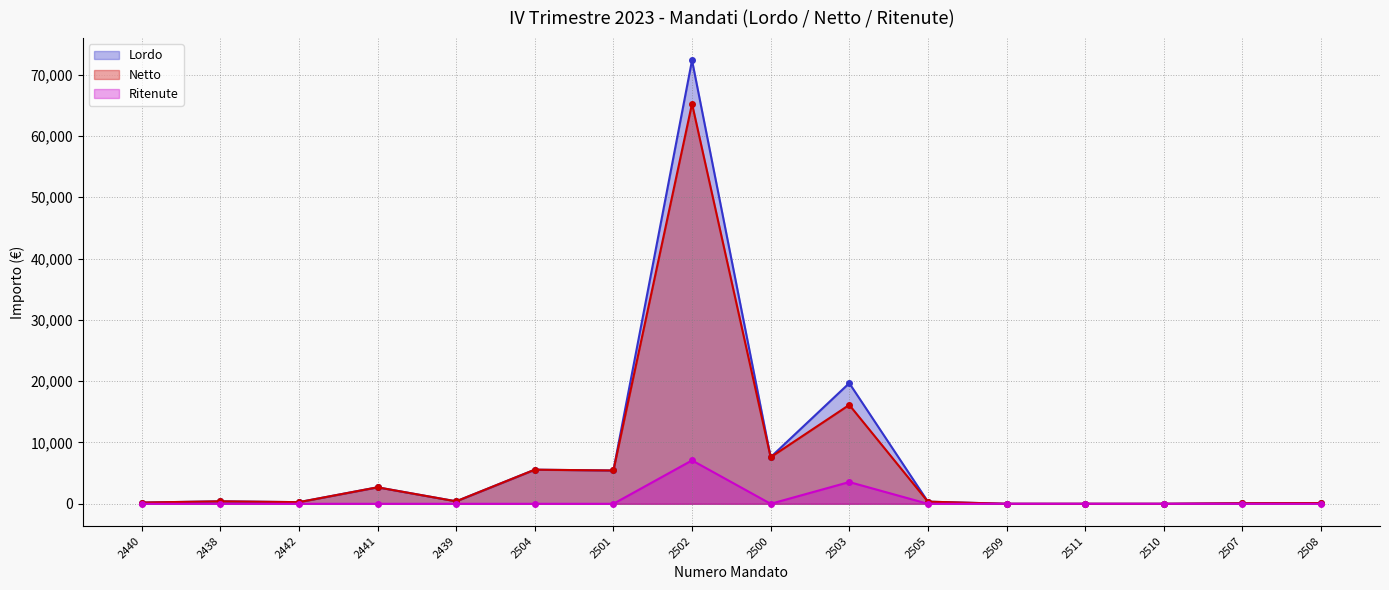

Reading left to right, what are all the values shown in this chart?

Lordo: 201.7	403.4	268.9	2689.2	403.4	5562.7	5432.0	72328.2	7600.0	19675.3	350.0	1.4	0.1	0.7	90.0	120.0
Netto: 201.7	403.4	268.9	2689.2	403.4	5562.7	5432.0	65247.7	7600.0	16127.3	350.0	1.4	0.1	0.7	90.0	120.0
Ritenute: 0.0	0.0	0.0	0.0	0.0	0.0	0.0	7080.5	0.0	3548.0	0.0	0.0	0.0	0.0	0.0	0.0